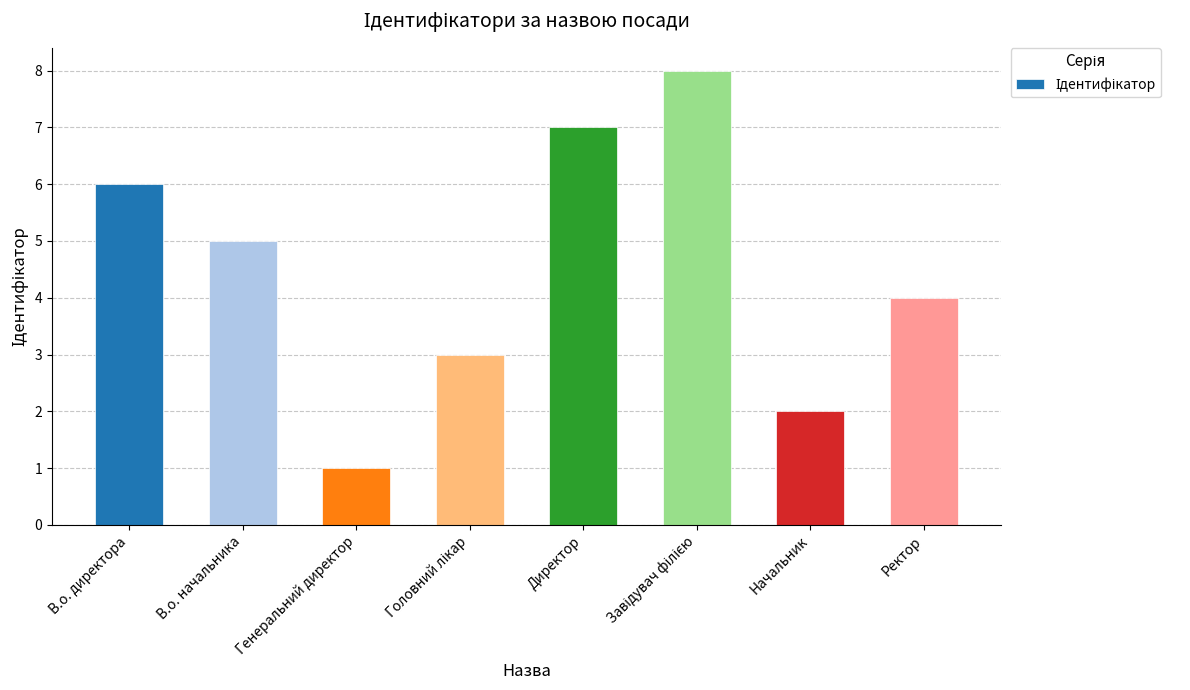

What is the change in value from В.о. директора to Начальник?

-4